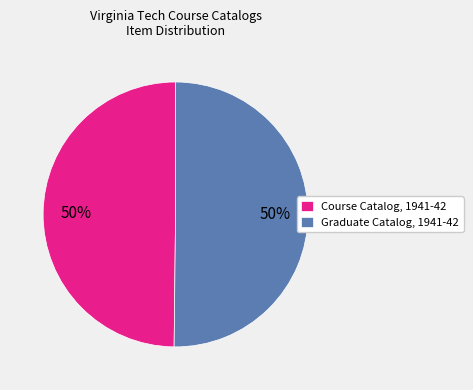

What percentage is the Course Catalog, 1941-42 slice, to the nearest percent?

50%